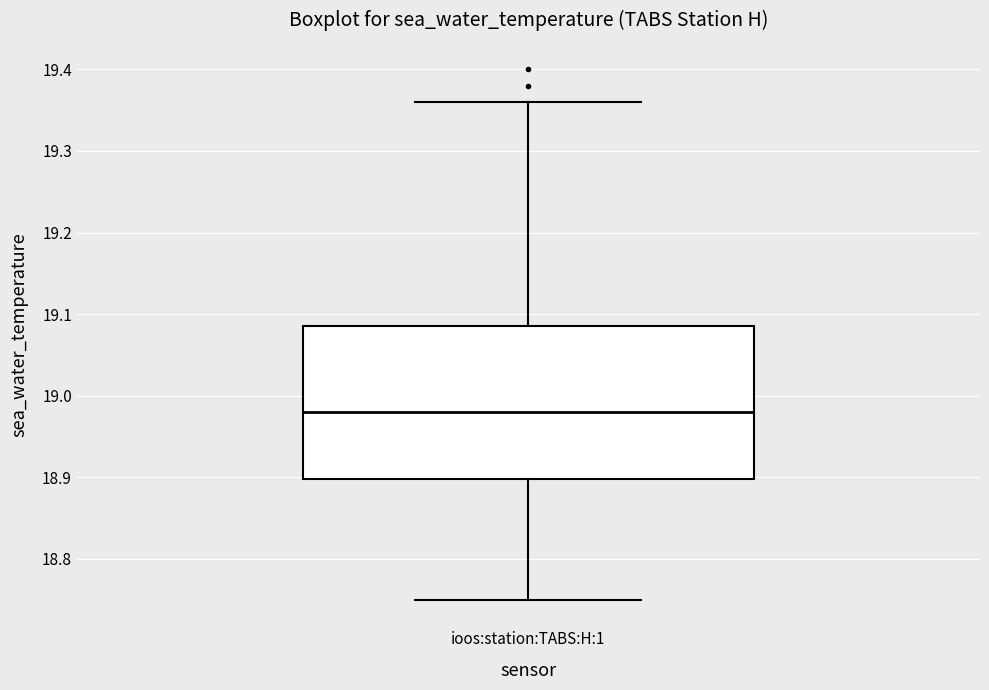

Transcribe this box plot: give where the median line is, the range the box spans, and where the two whiskers end, as read against the y-axis. The values are not printed on the chart, so give them approximately, as read against the axis.

median 18.98, box 18.90 to 19.09, whiskers 18.75 to 19.36